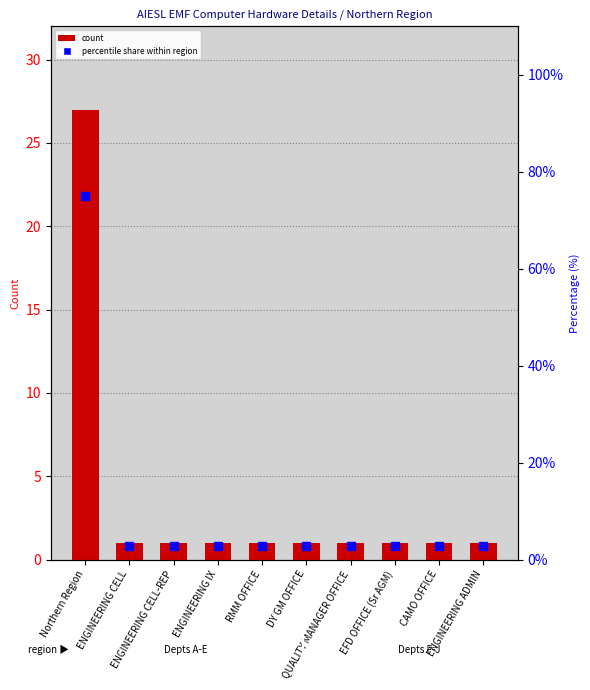

How many data points does each series have?

10